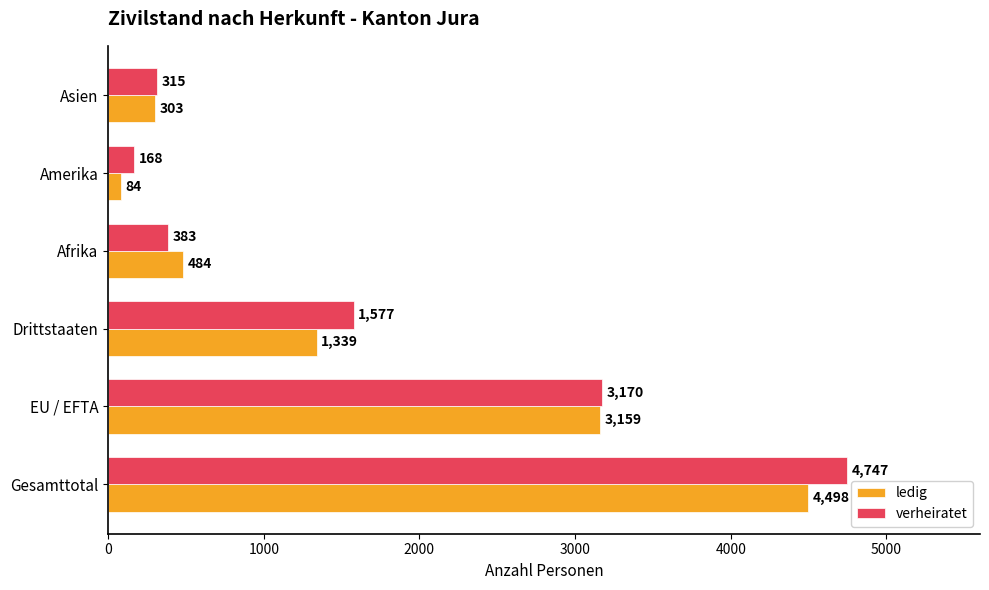

True or false: ledig has a value of 5350 at EU / EFTA.

False